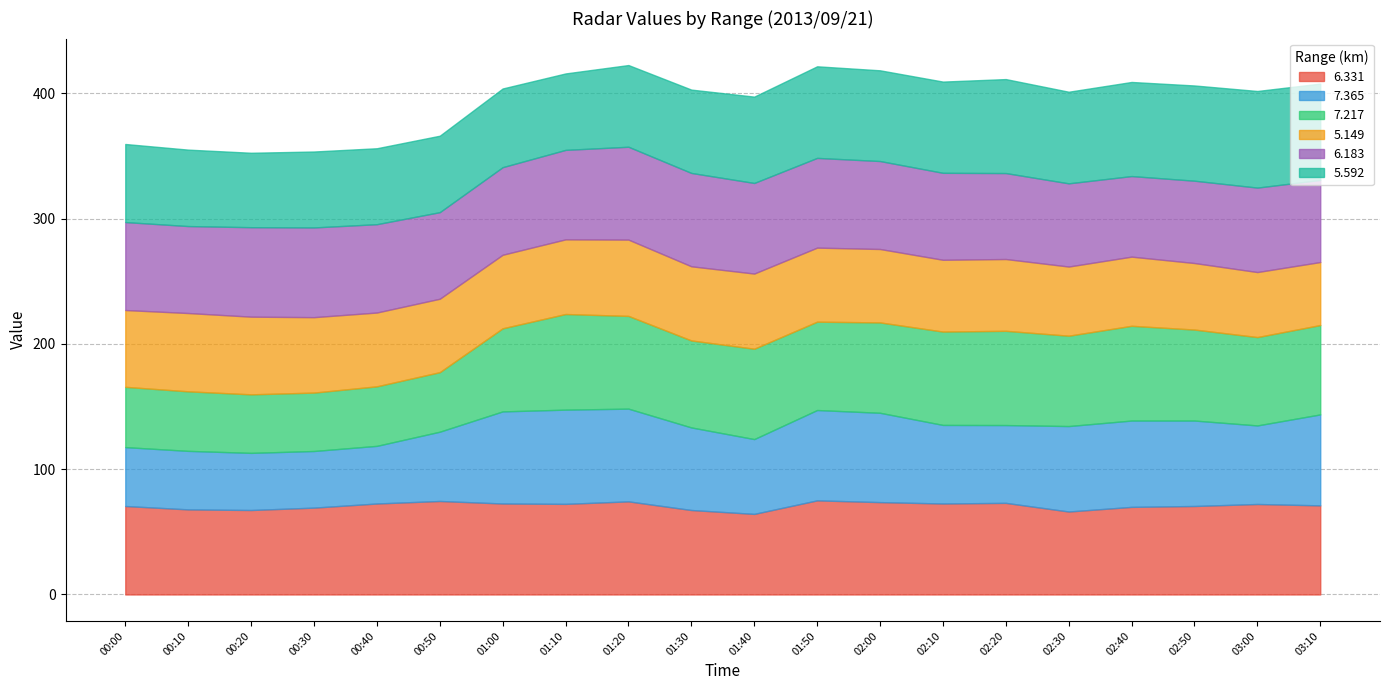

Which category has the highest value across all series?

03:00